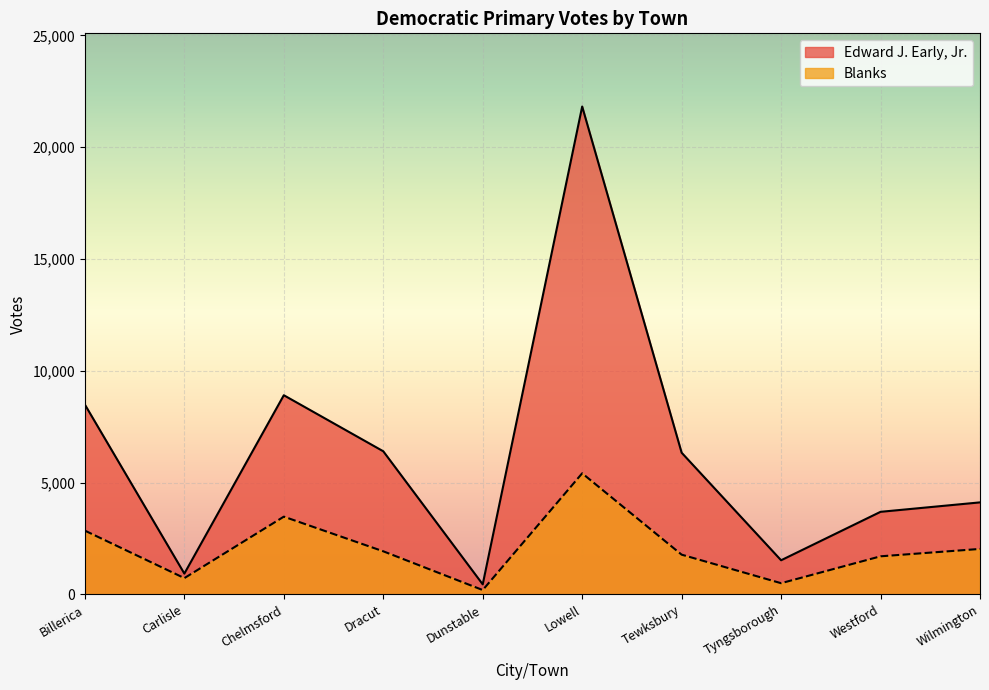

True or false: Edward J. Early, Jr. and Blanks cross at least once.

False